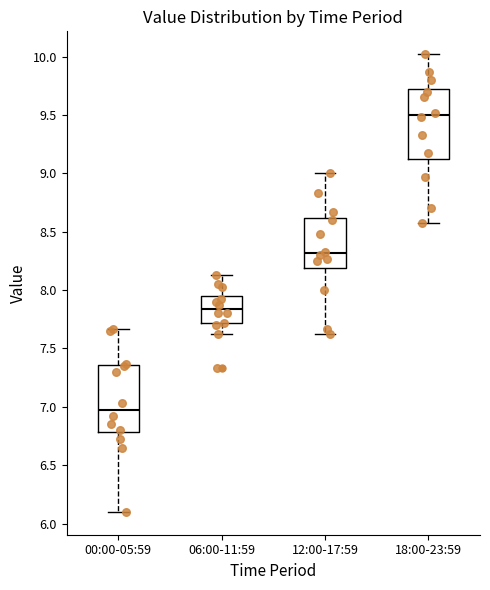

Reading left to right, read every box against the y-axis: the position of its median line, the range the box covers, and the ends of its whiskers. The values are not printed on the chart, so give them approximately, as read against the axis.

00:00-05:59: median 7.00, box 6.80 to 7.35, whiskers 6.10 to 7.65
06:00-11:59: median 7.85, box 7.70 to 7.95, whiskers 7.60 to 8.15
12:00-17:59: median 8.30, box 8.20 to 8.60, whiskers 7.60 to 9.00
18:00-23:59: median 9.50, box 9.10 to 9.75, whiskers 8.55 to 10.00